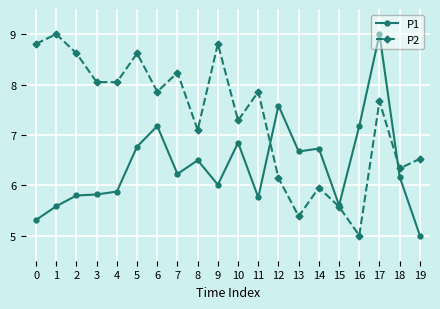

What is the total value across all series at 5?

15.4